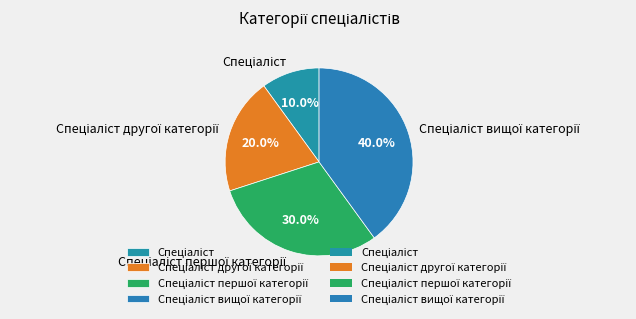

Does any single category account for the majority?

No